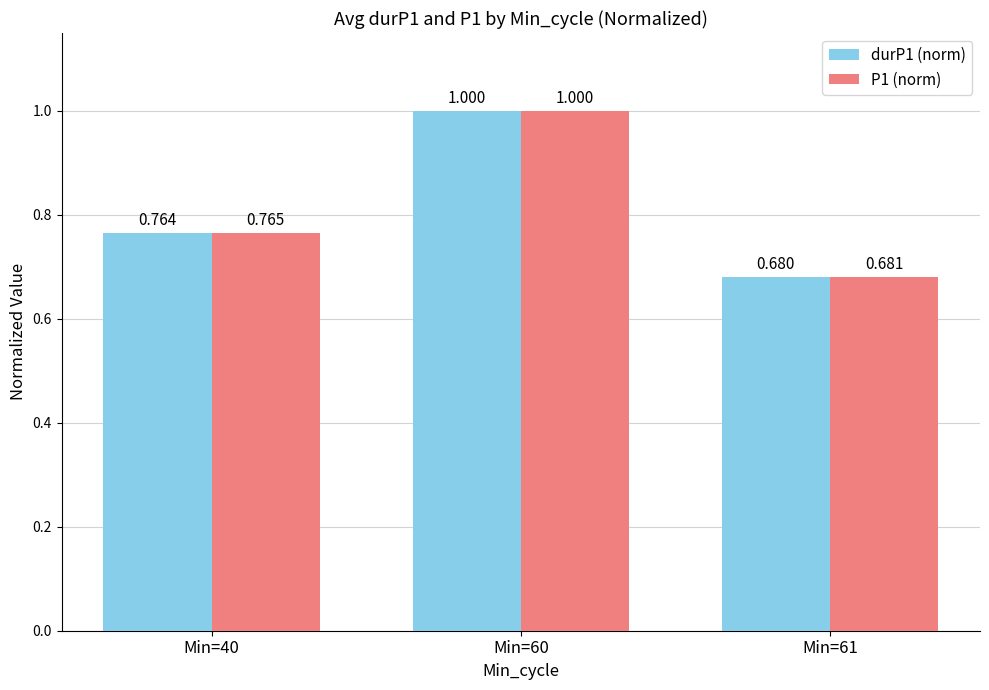

Where is durP1 (norm) nearest to the value 0?

Min=61